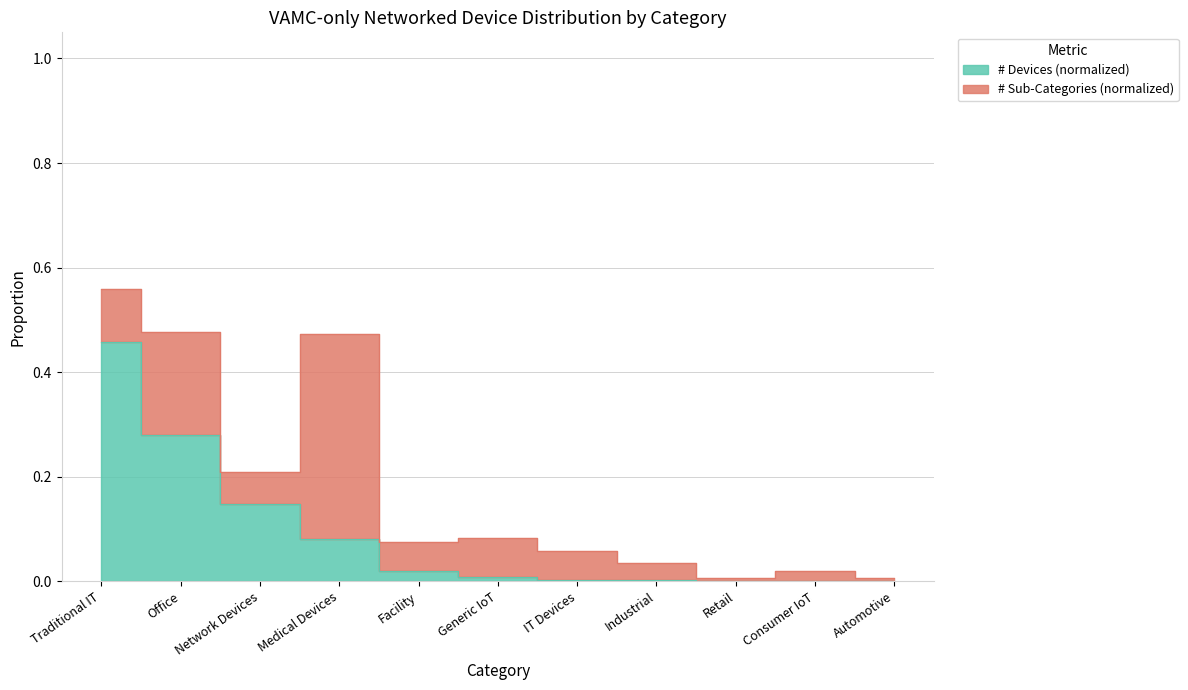

Is it true that the value at Consumer IoT is 0.0?

True